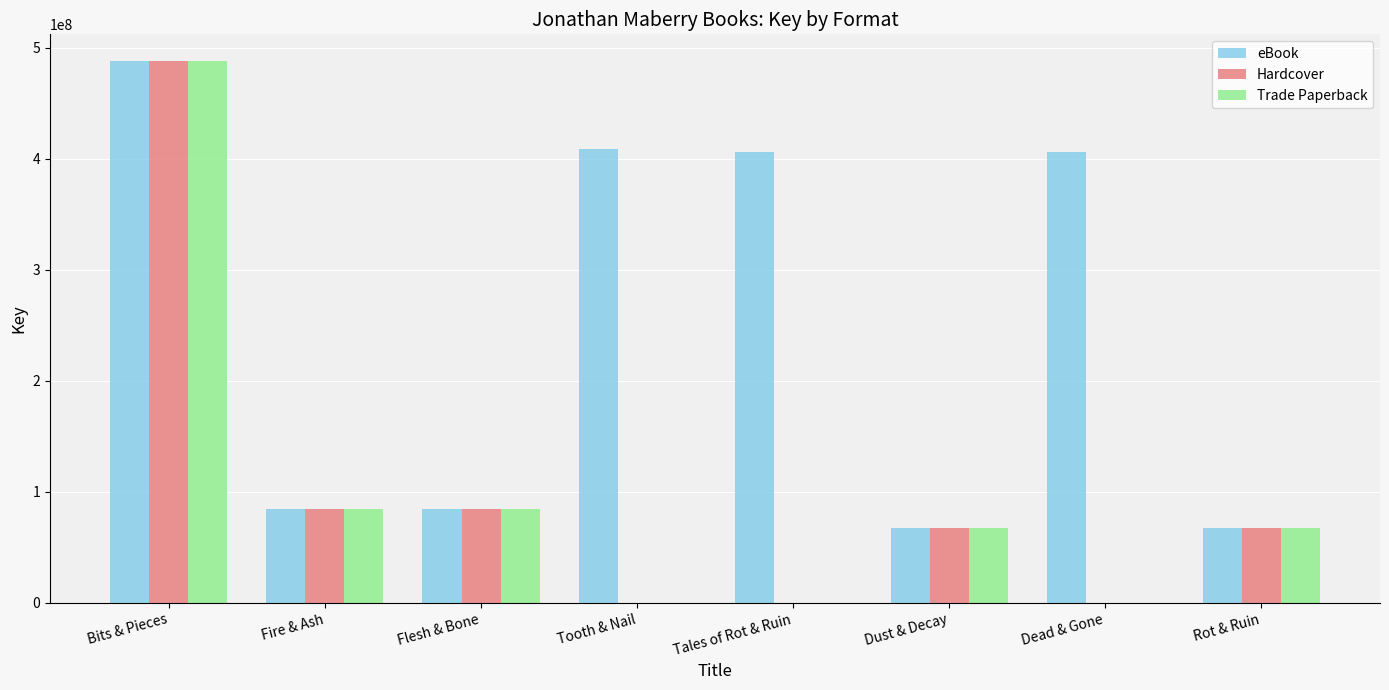

Between Tooth & Nail and Rot & Ruin, which series saw the biggest shift?

eBook